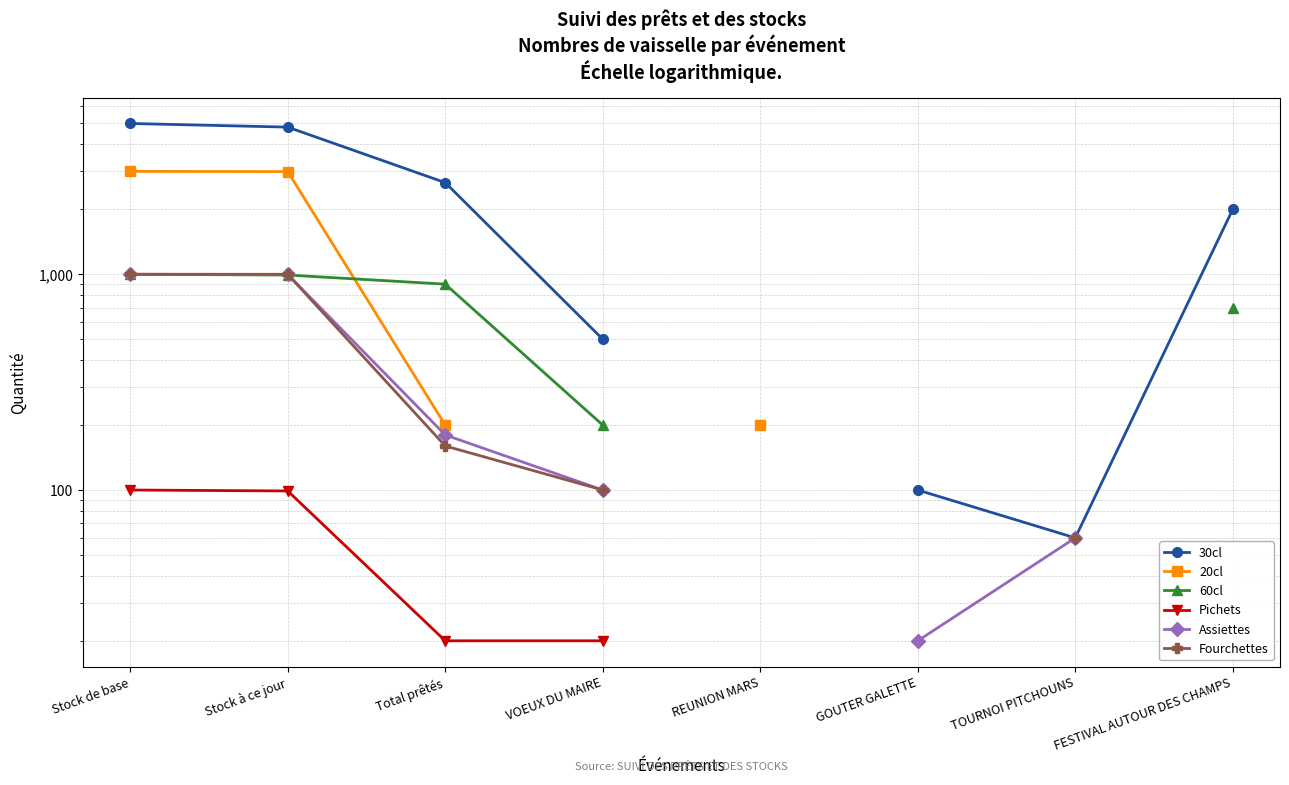

How many lines are shown in the chart?

6